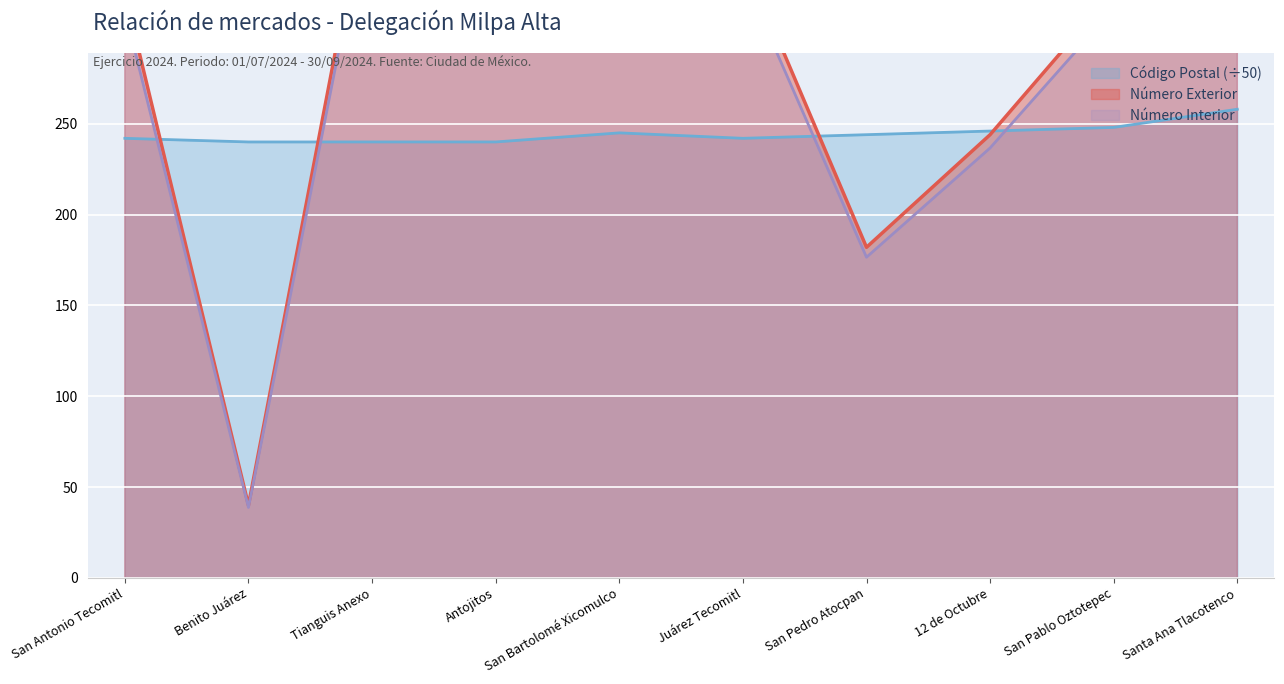

True or false: Número Interior has a value of 342.0 at Juárez Tecomitl.

True